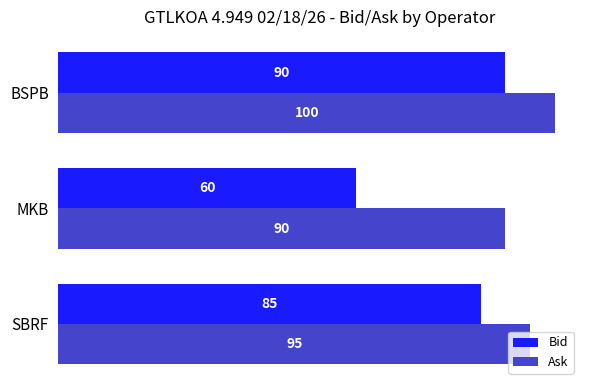

The value of Bid at SBRF is 45. True or false?

False